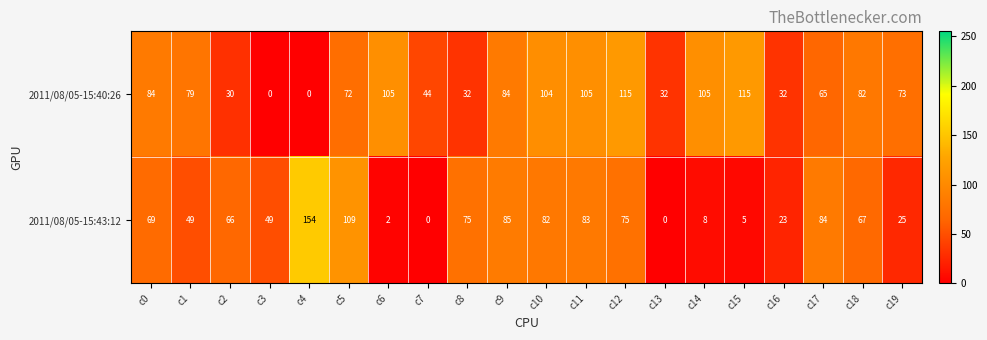

What value does the 2011/08/05-15:40:26 series have at c14, to the nearest 5?

105